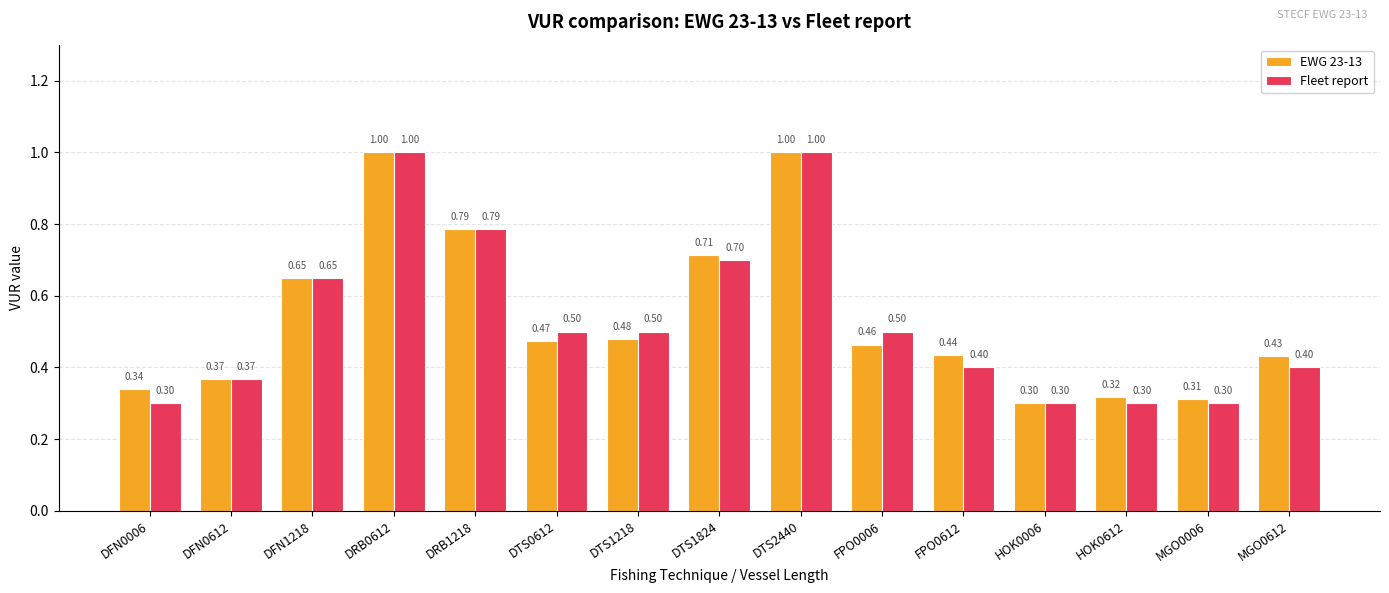

How many categories are shown in the chart?

15